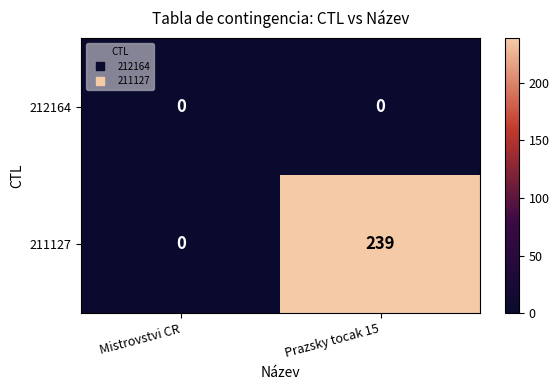

How many categories are shown in the chart?

2